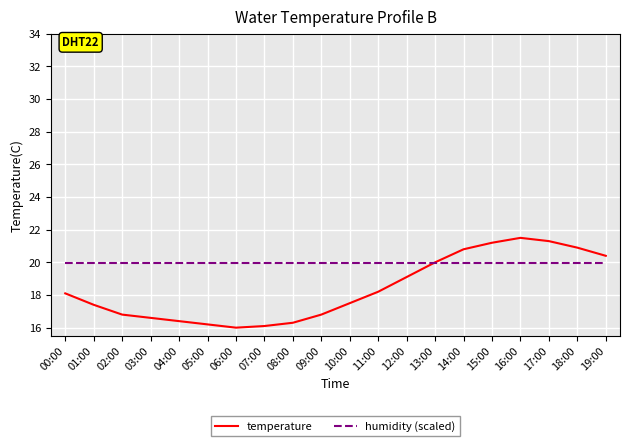

How many times do humidity (scaled) and temperature cross each other?

1